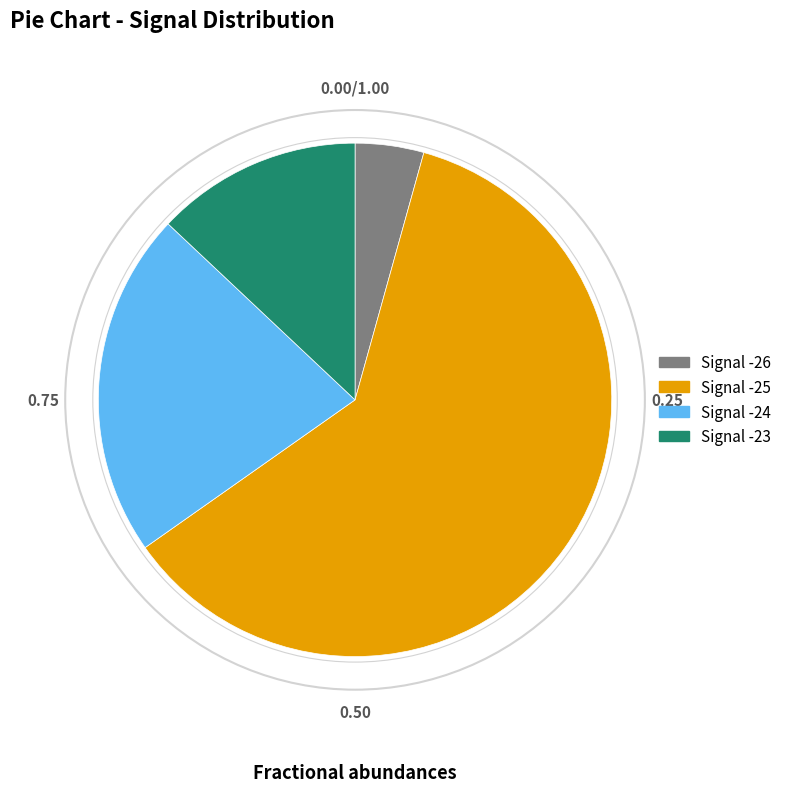

Does any single category account for the majority?

Yes